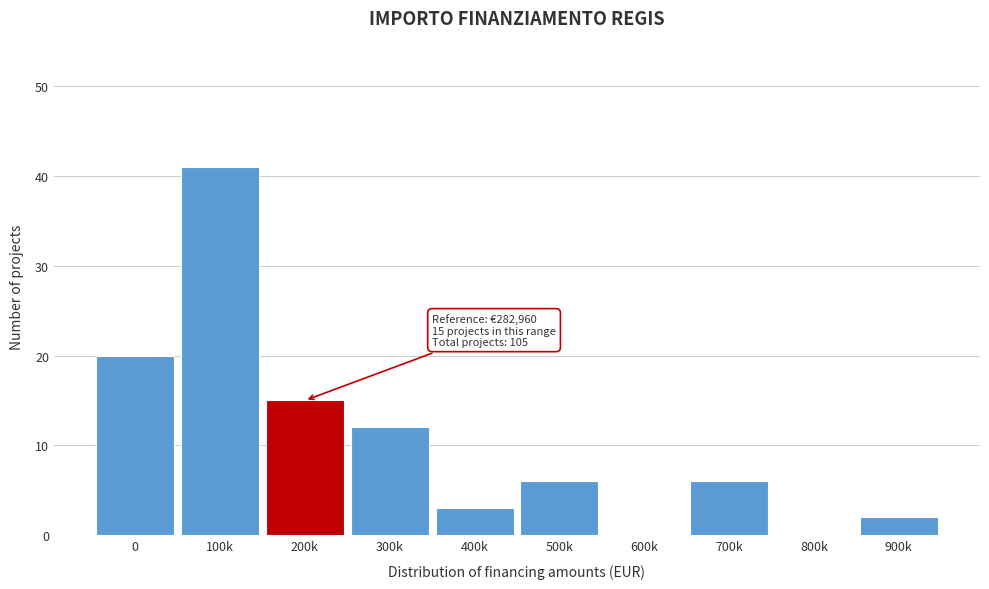

Reading left to right, extract all data points from this chart.

0=20	100k=41	200k=15	300k=12	400k=3	500k=6	600k=0	700k=6	800k=0	900k=2